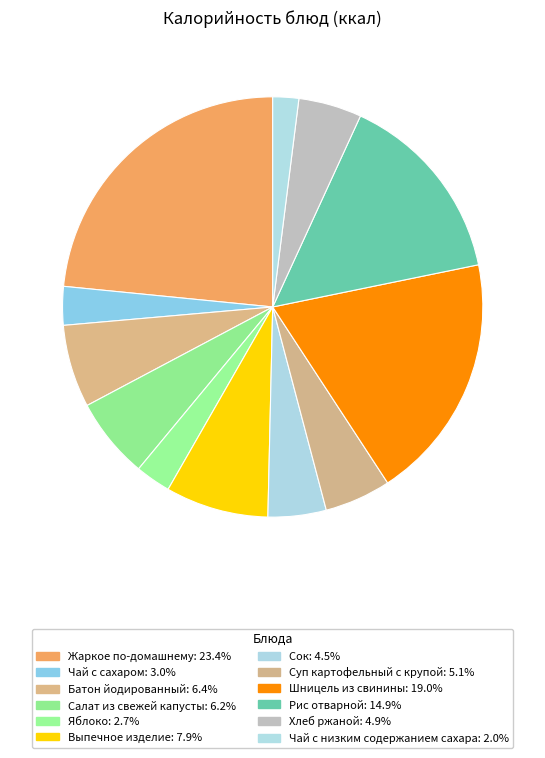

What is the largest slice in the pie chart?

Жаркое по-домашнему